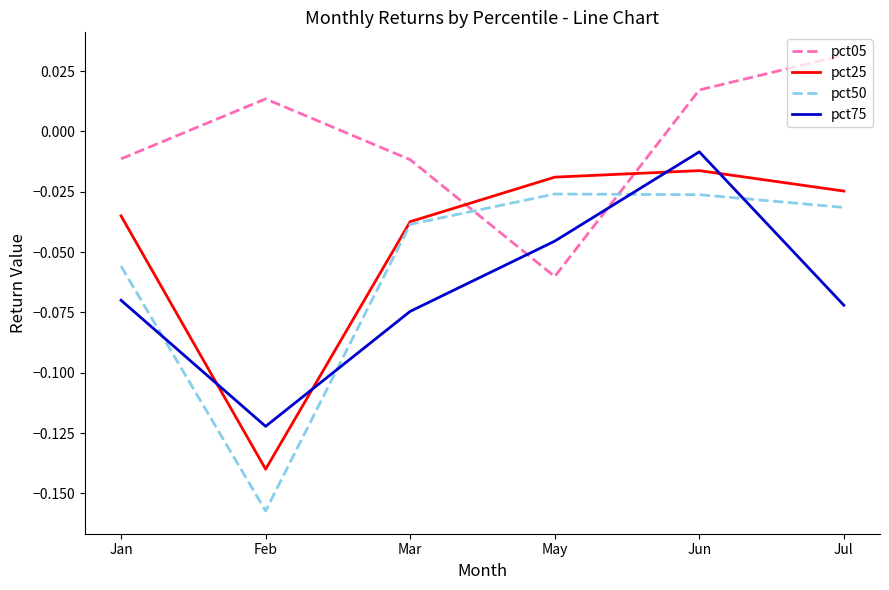

At which category does the chart reach its minimum across all series?

Feb